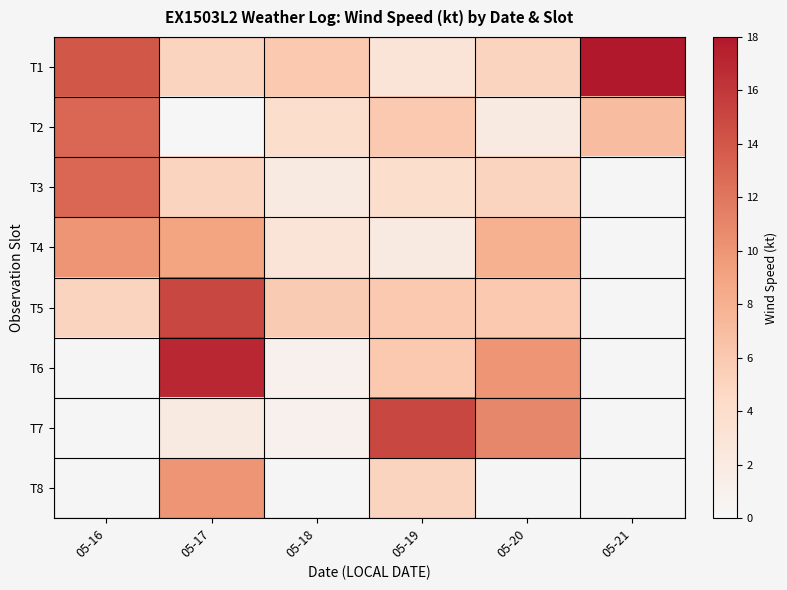

True or false: T6 has a value of 26.6 at 05-17.

False